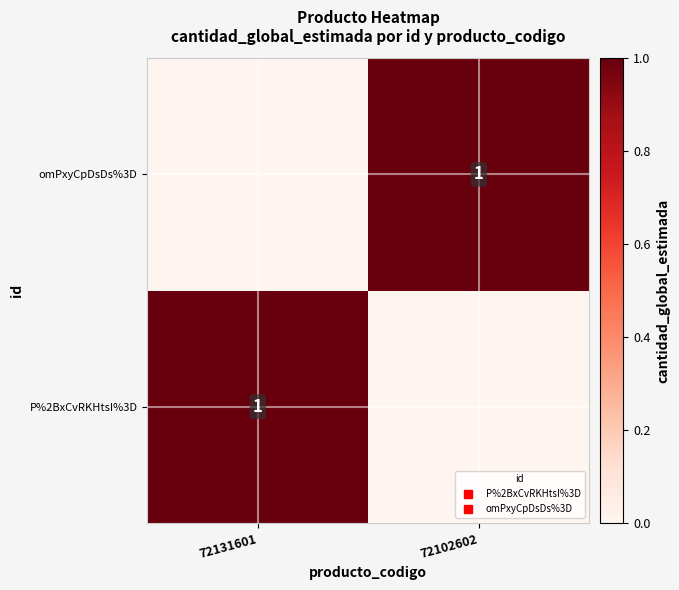

The value of omPxyCpDsDs%3D at 72102602 is 2. True or false?

False